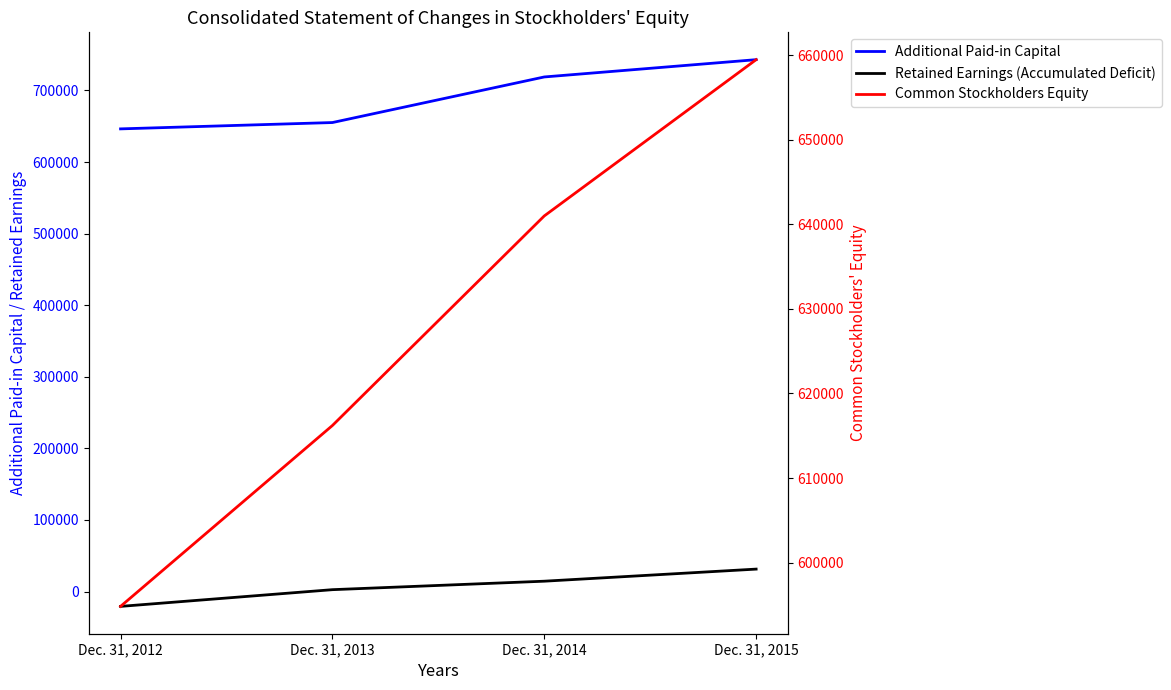

Reading left to right, extract all data points from this chart.

Additional Paid-in Capital: 646299	655143	718825	742970
Retained Earnings (Accumulated Deficit): -20726	2624	14463	31353
Common Stockholders Equity: 594817	616210	640997	659478